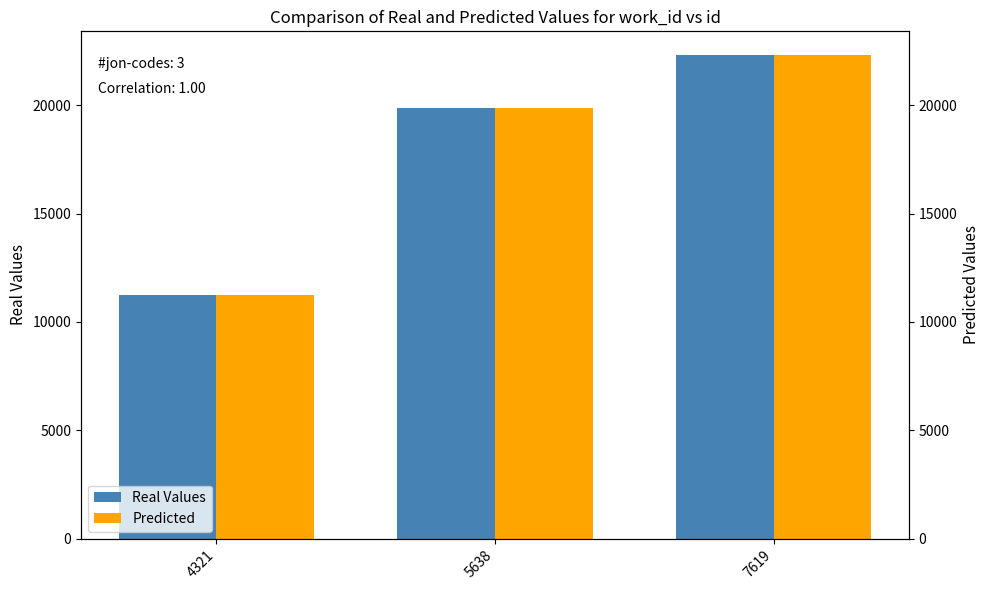

Reading left to right, list all the values displayed in this chart.

Real Values: 4321=11267	5638=19872	7619=22303
Predicted: 4321=11267	5638=19872	7619=22303